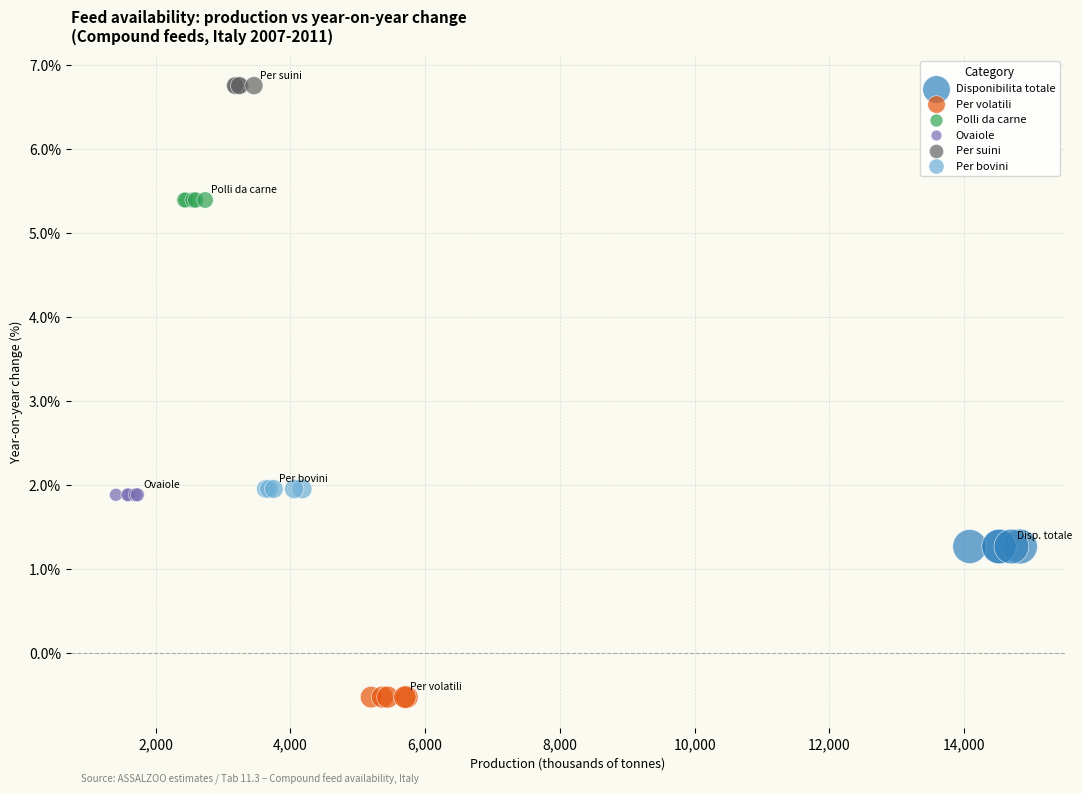

Which series reaches the maximum Y coordinate?

Per suini